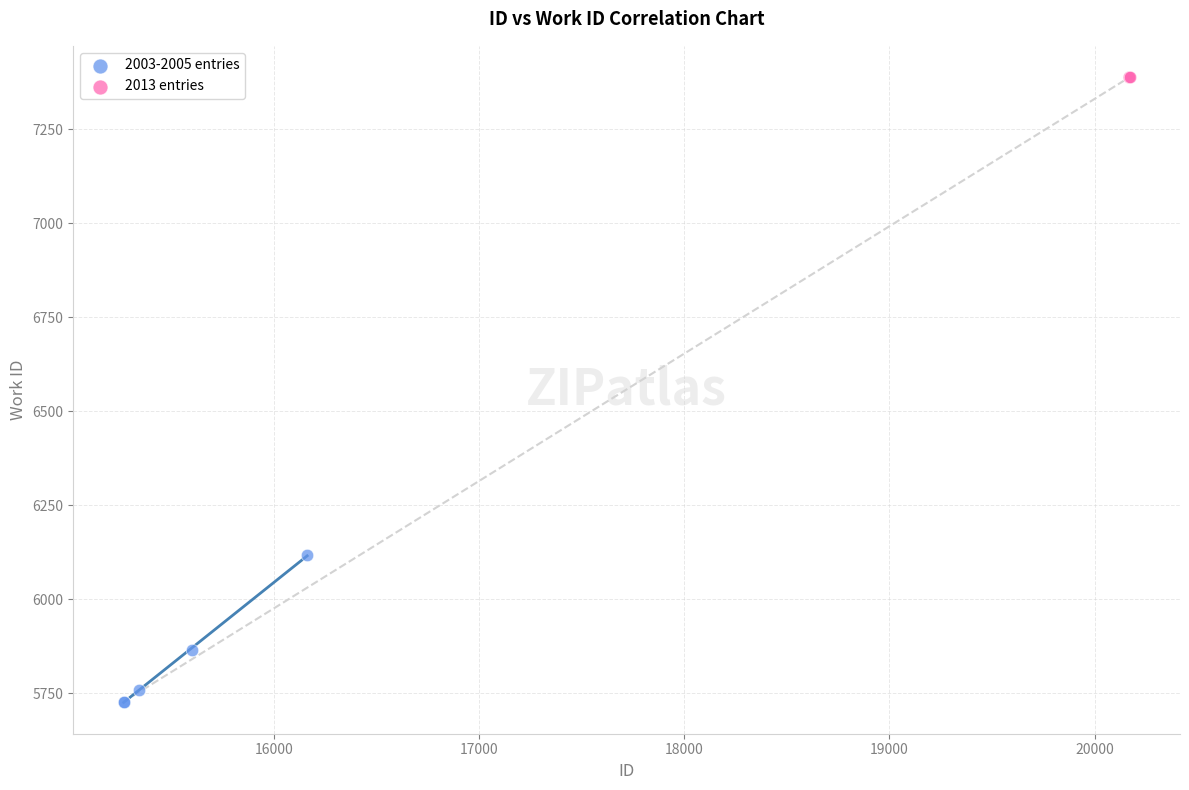

What are all the series names shown in the legend?

2003-2005 entries, 2013 entries